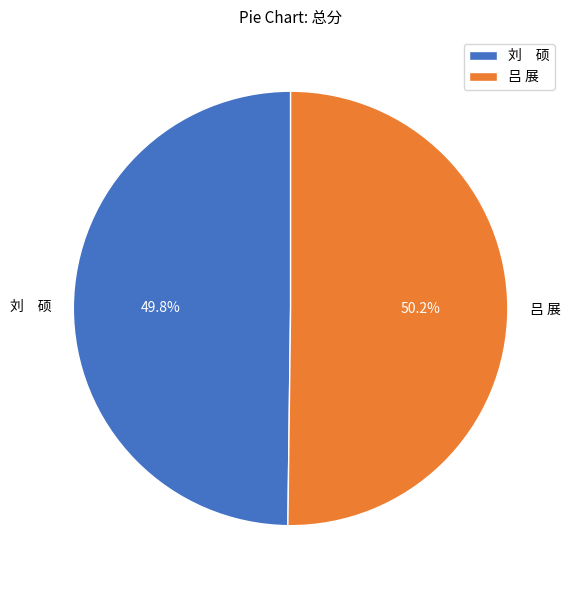

Approximately how many times larger is the value at 吕 展 compared to 刘 硕?

1.0